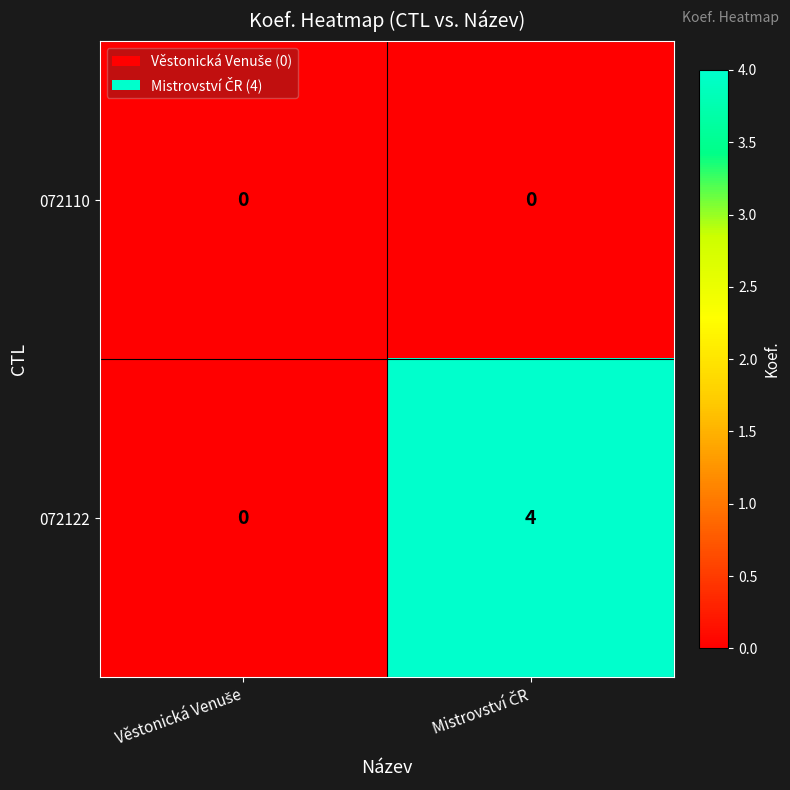

Which series has the largest total across all categories?

072122